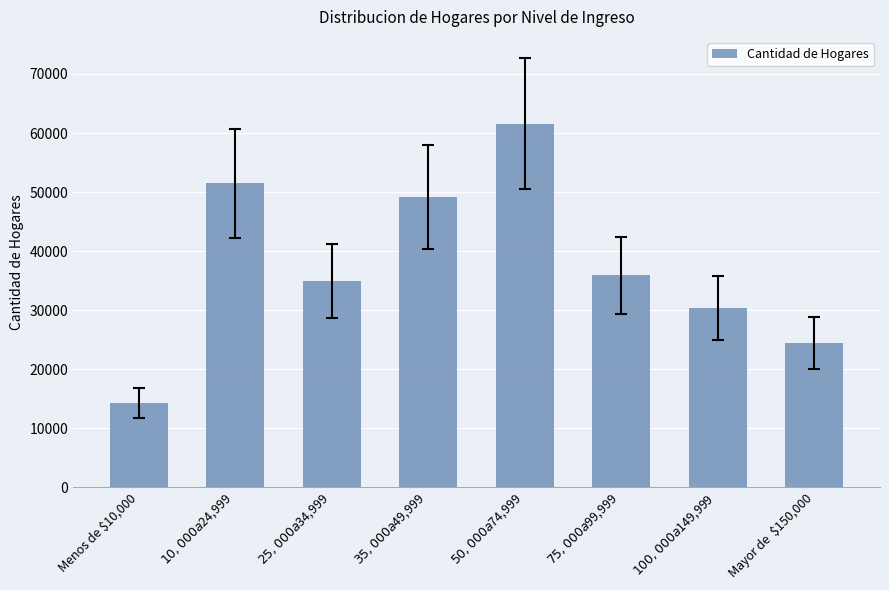

What is the label of the 6th bar from the right?

$25,000 a $34,999